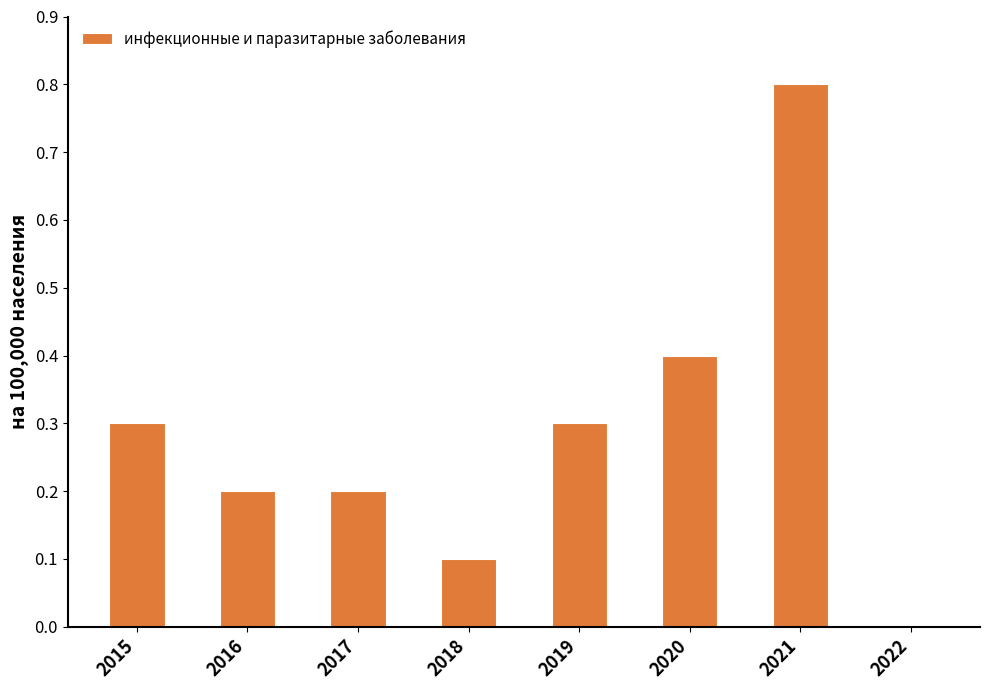

What is the maximum value shown in the chart?

0.8